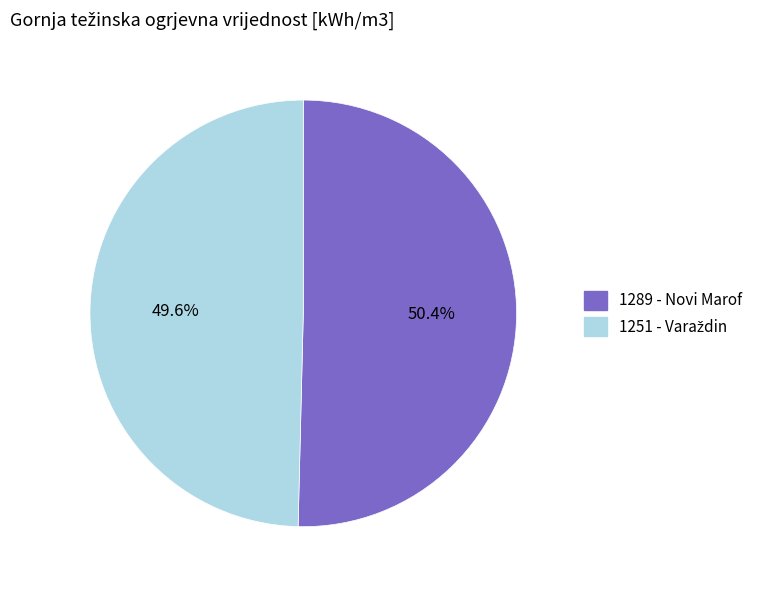

What is the largest slice in the pie chart?

1289 - Novi Marof